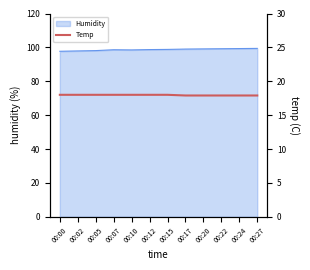

Rank the categories by value from lowest to highest.

00:17, 00:20, 00:22, 00:24, 00:27, 00:00, 00:02, 00:05, 00:07, 00:10, 00:12, 00:15